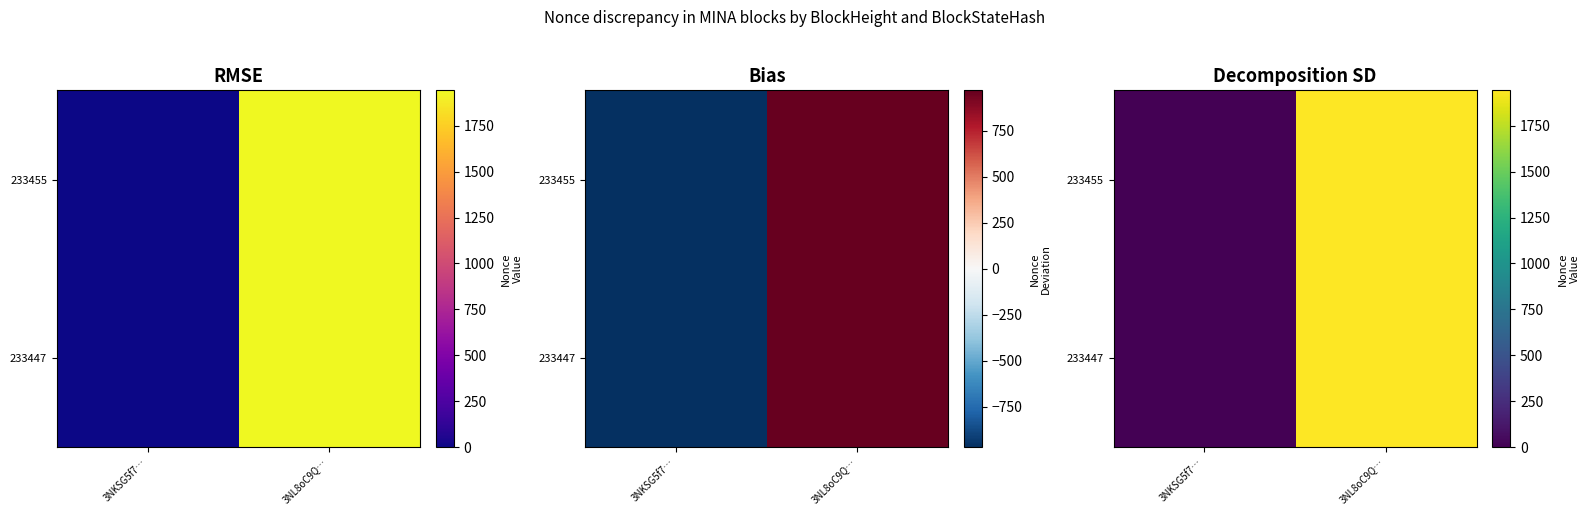

Is the value of 233455 at 3NKSG5f7… greater than the value of 233447 at 3NL8oC9Q…?

No